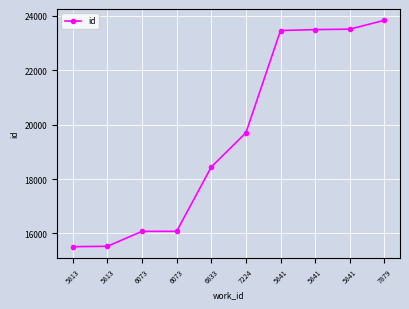

What is the difference between the values at 6833 and 6073?

2364